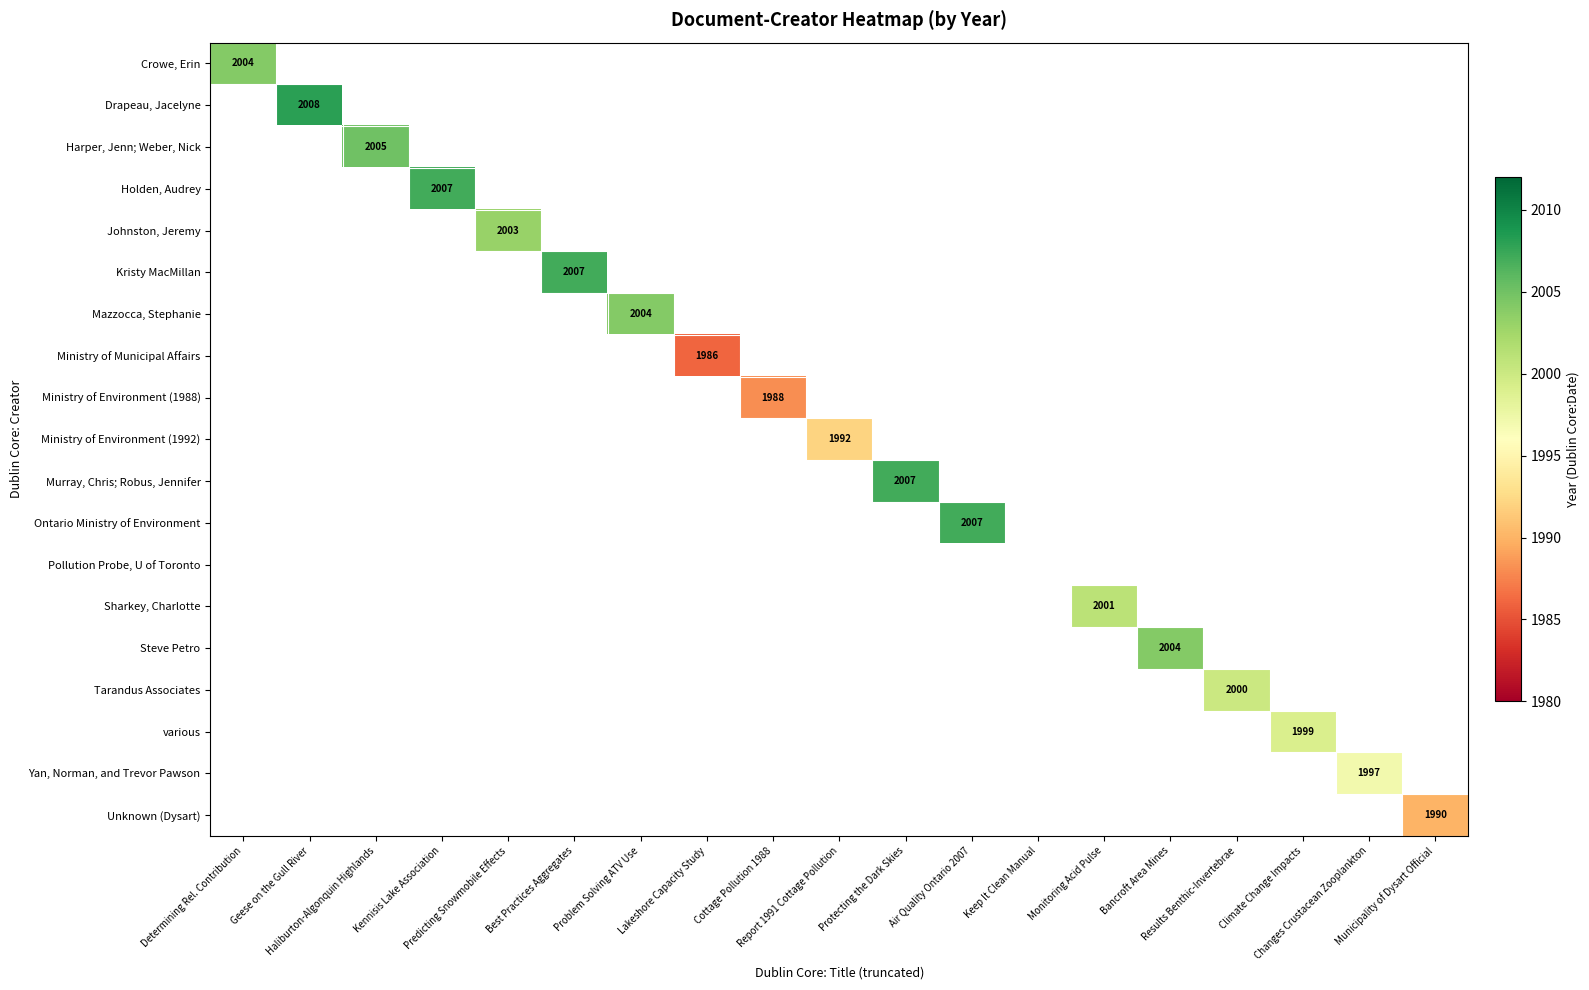

How many data points does each series have?

19